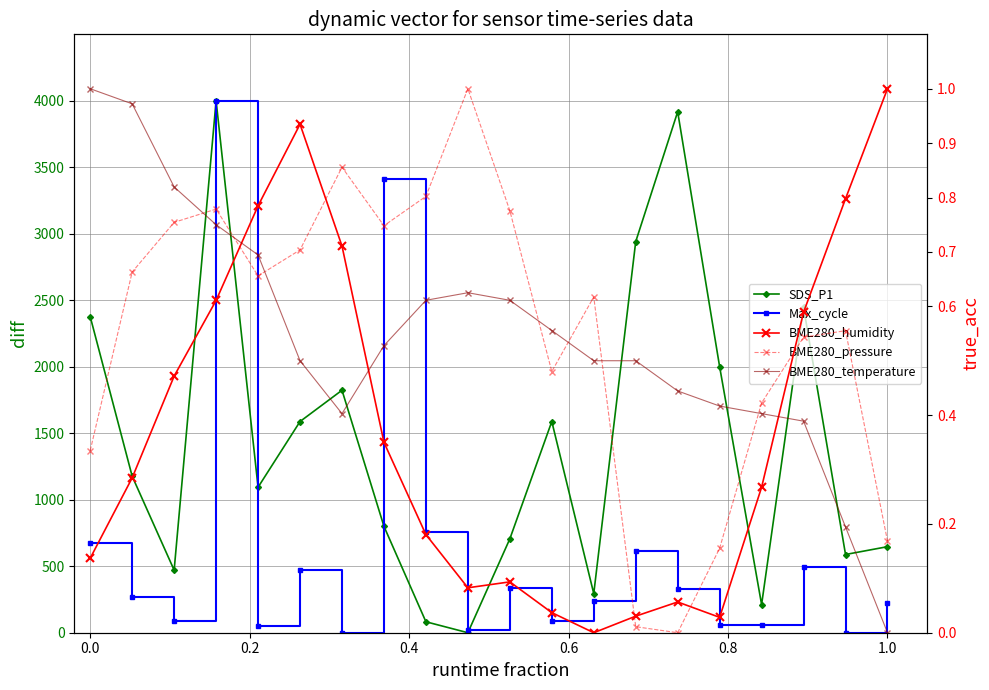

How many lines are shown in the chart?

5